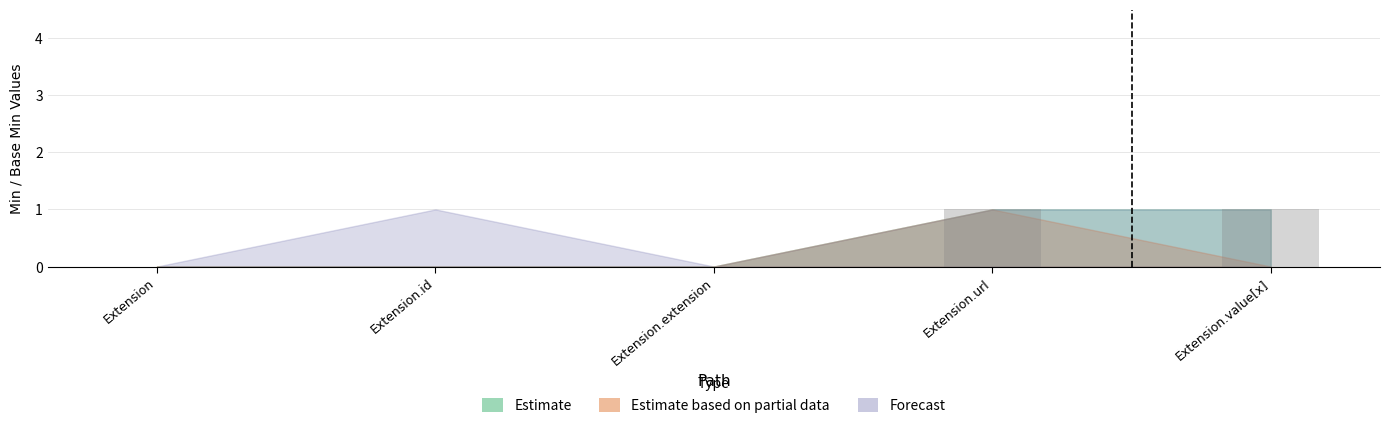

Between Extension.extension and Extension.value[x], which is larger?

Extension.value[x]